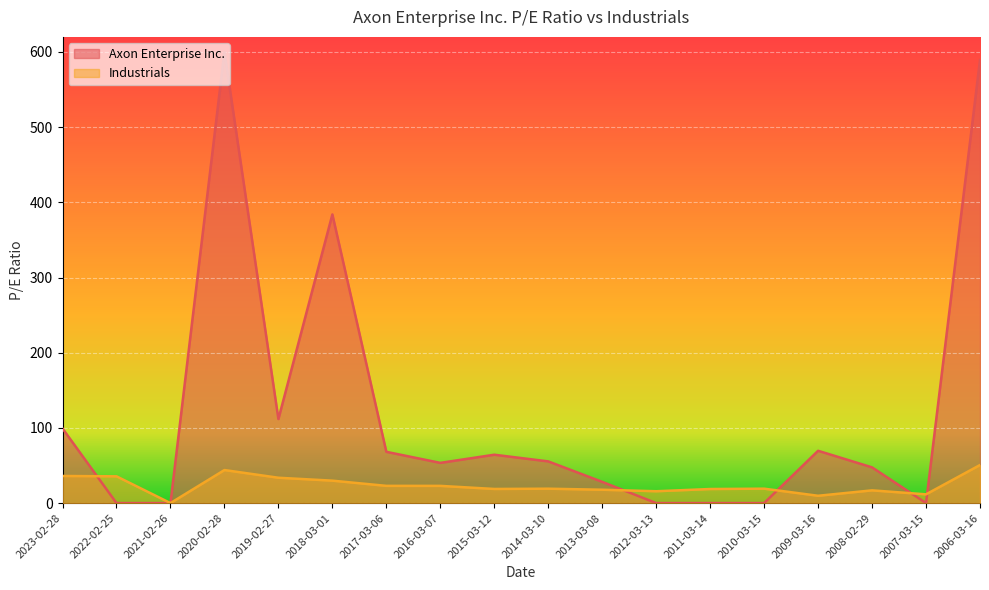

The value at 2009-03-16 is 5.5. True or false?

False